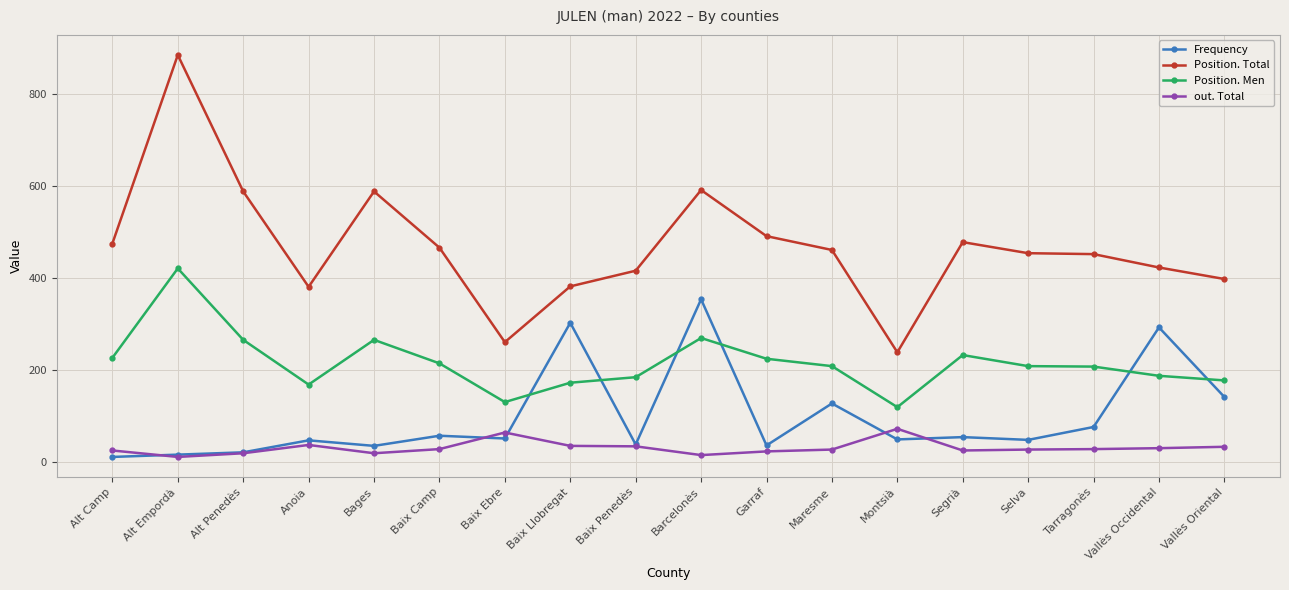

How many lines are shown in the chart?

4